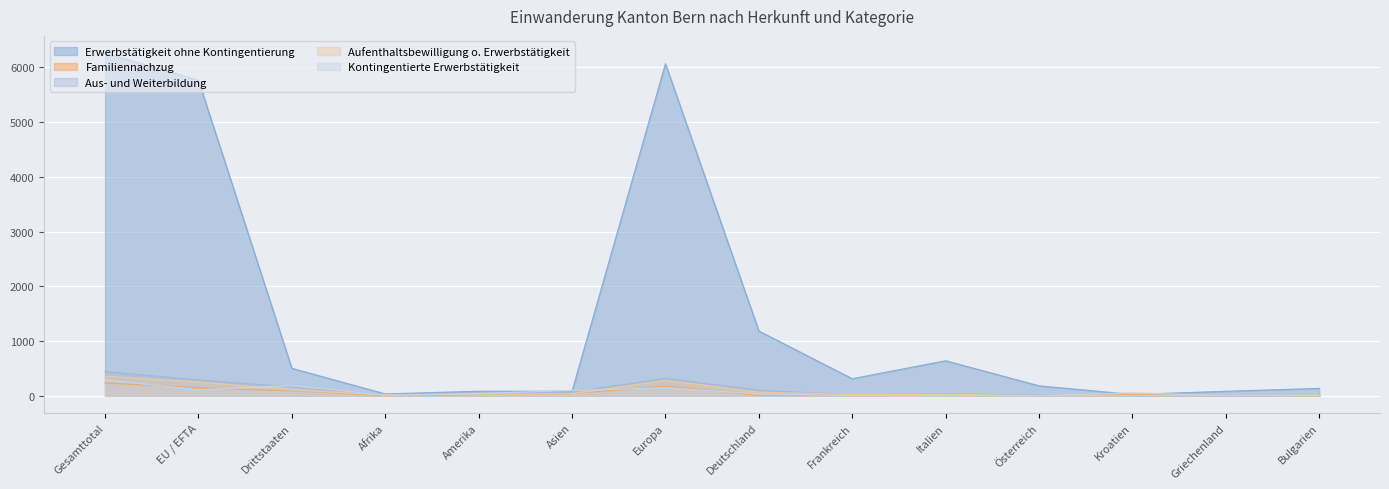

At which category is the sum across all series the highest?

Gesamttotal